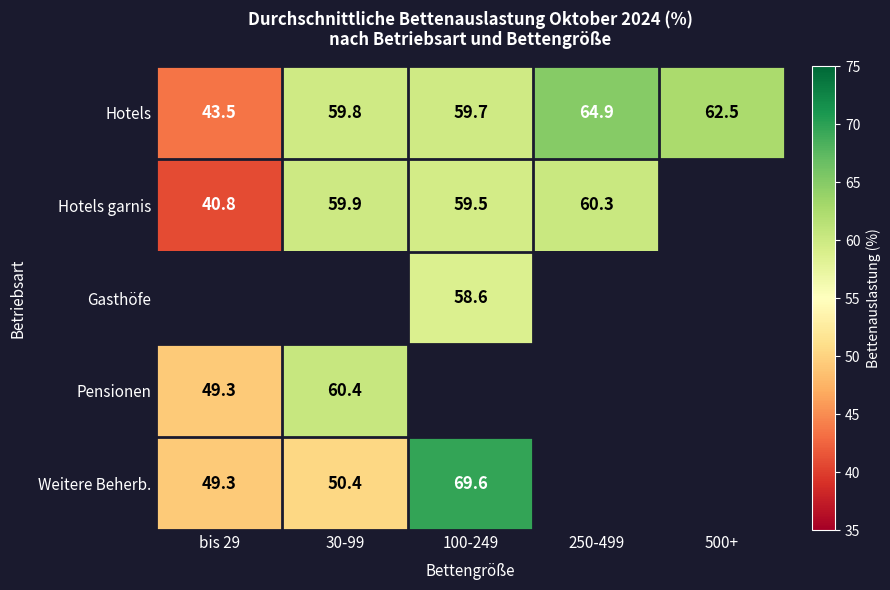

Where is Hotels nearest to the value 54?

100-249